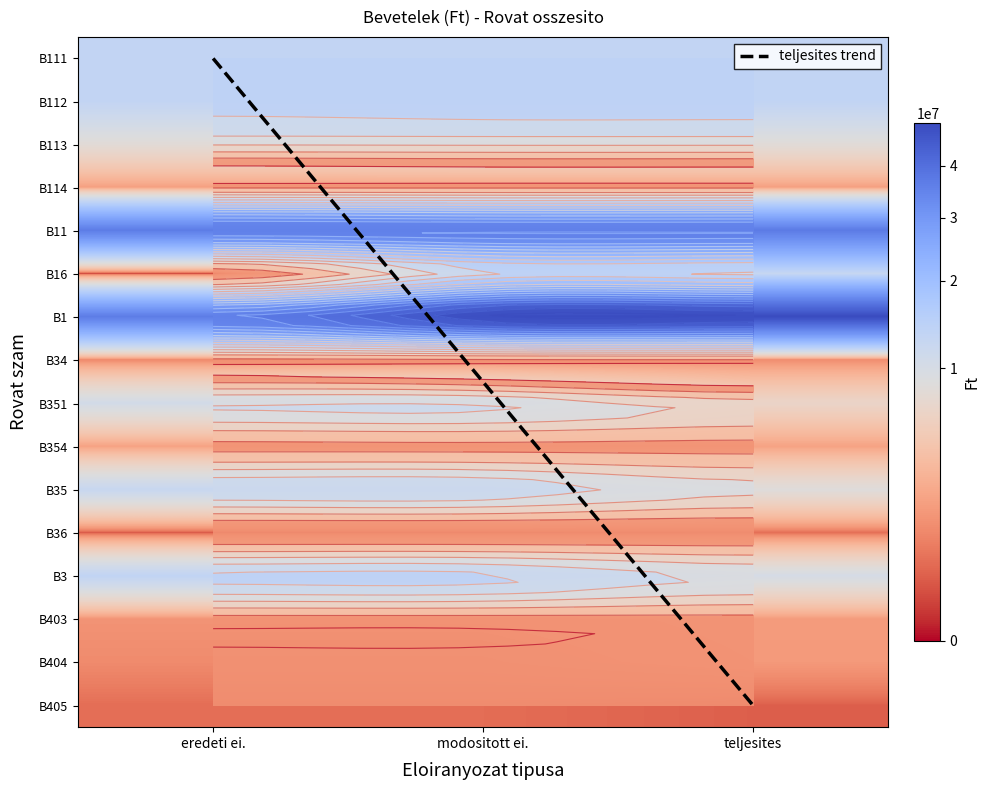

How many values in the B354 series are below 12400000?

1